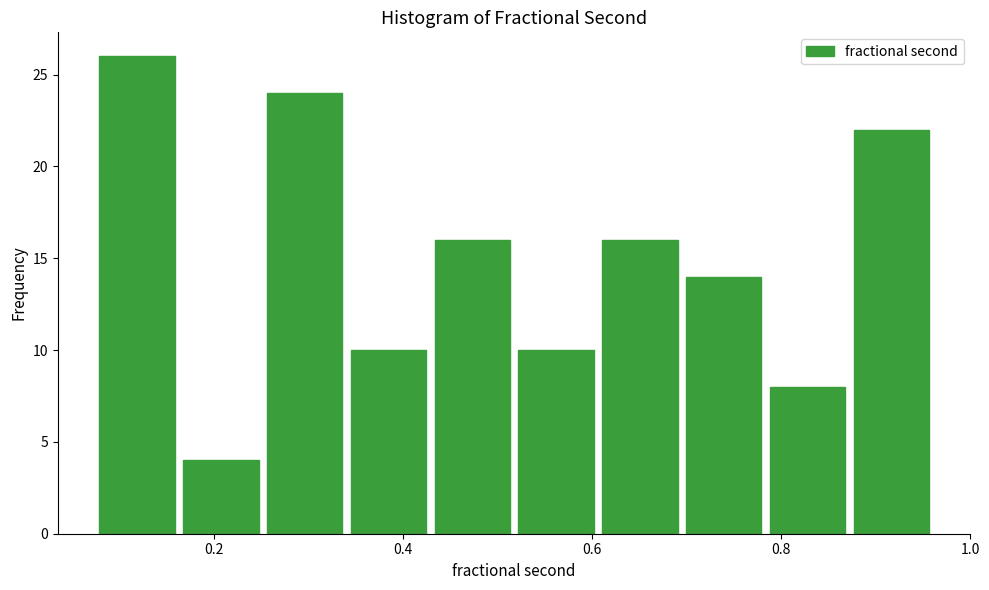

Over which range of the x-axis is the bar tallest?

0.08 to 0.16